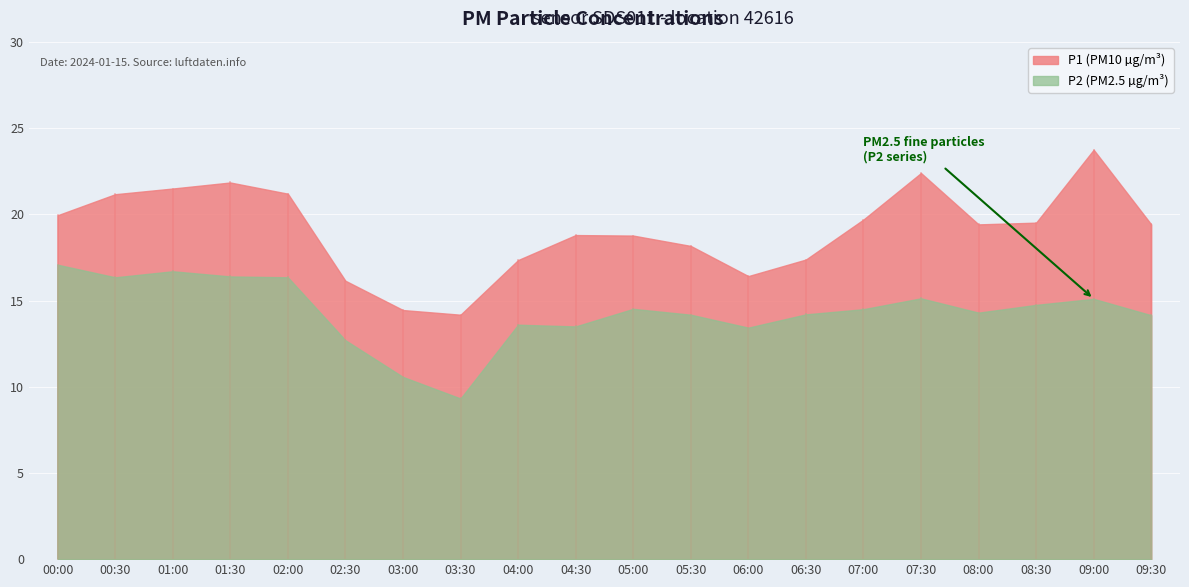

True or false: P1 and P2 cross at least once.

False